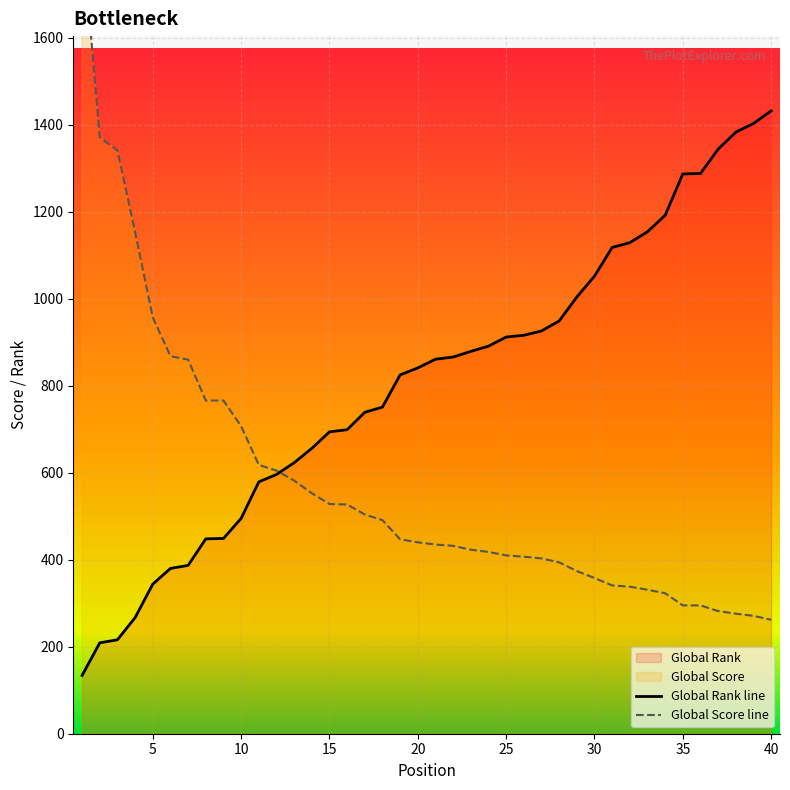

The Global Rank series shows 656 at 14. True or false?

True